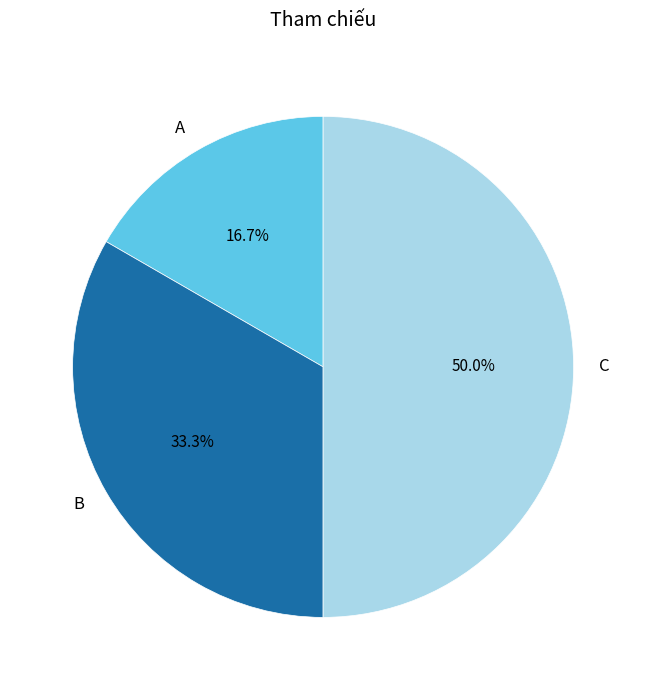

To the nearest percent, what is the average slice percentage?

33%